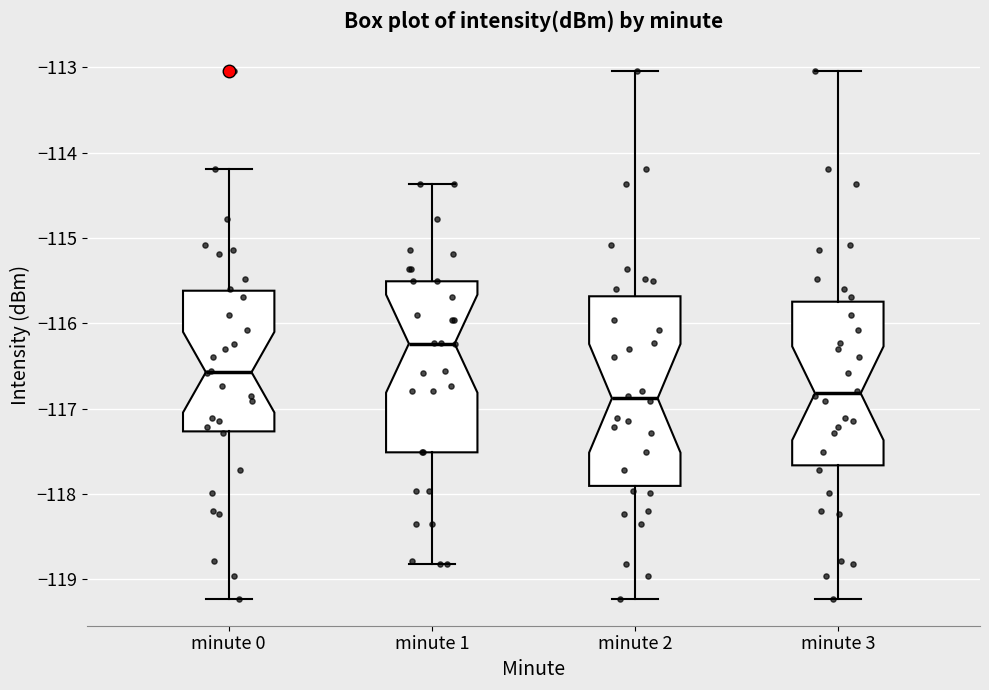

Reading left to right, read every box against the y-axis: the position of its median line, the range the box covers, and the ends of its whiskers. The values are not printed on the chart, so give them approximately, as read against the axis.

minute 0: median -116.6, box -117.3 to -115.6, whiskers -119.2 to -114.2
minute 1: median -116.2, box -117.5 to -115.5, whiskers -118.8 to -114.4
minute 2: median -116.9, box -117.9 to -115.7, whiskers -119.2 to -113.0
minute 3: median -116.8, box -117.7 to -115.7, whiskers -119.2 to -113.0